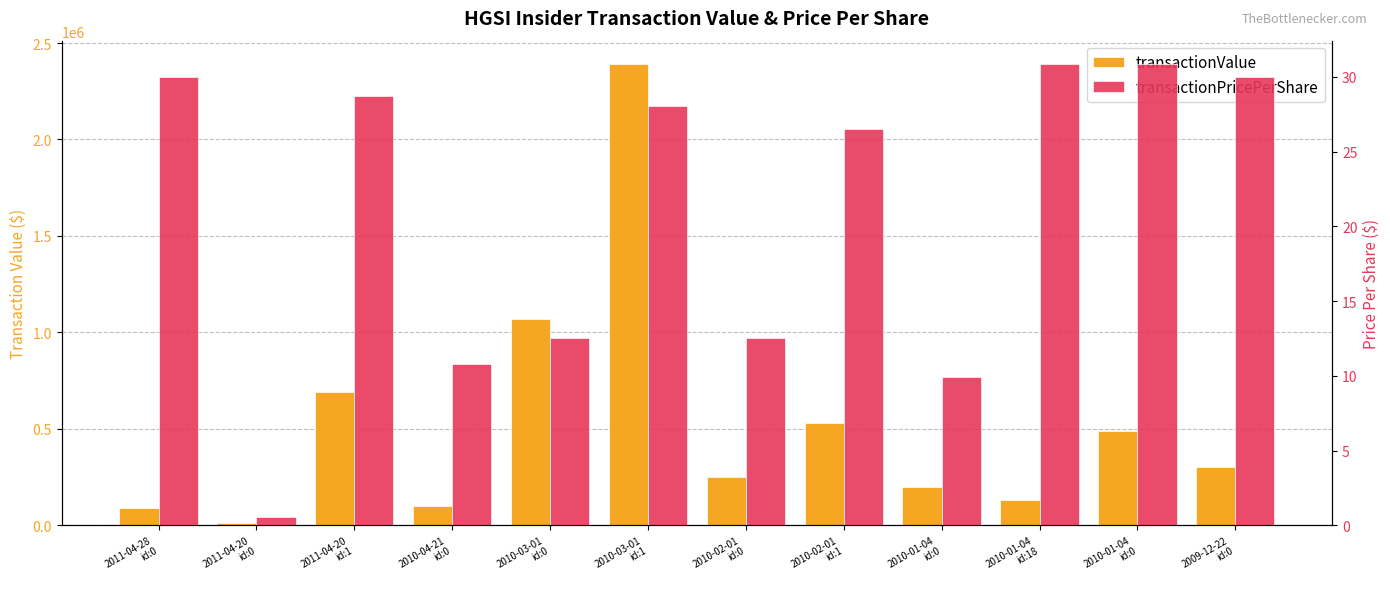

Where does the transactionPricePerShare series first go above 28?

2011-04-28
id:0